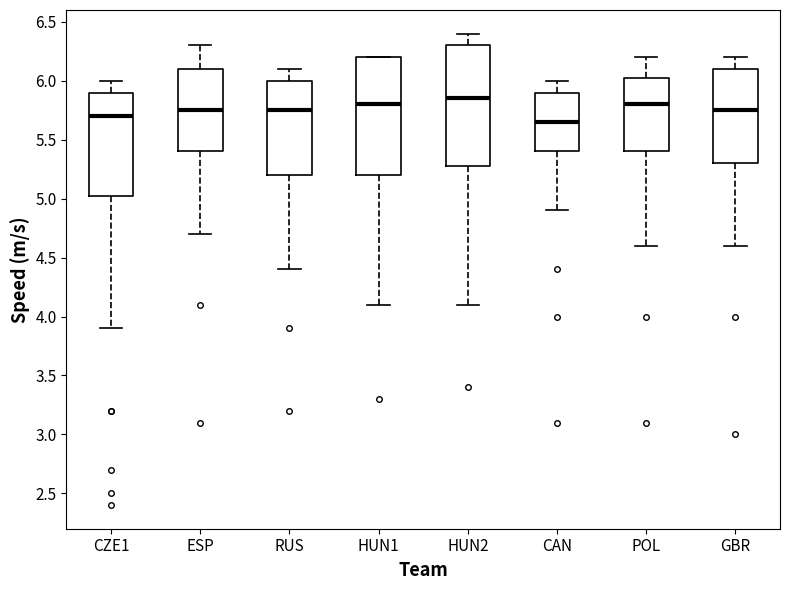

Where is the upper edge of the box for POL on the y-axis? The values are not printed on the chart, so give them approximately, as read against the axis.

6.05